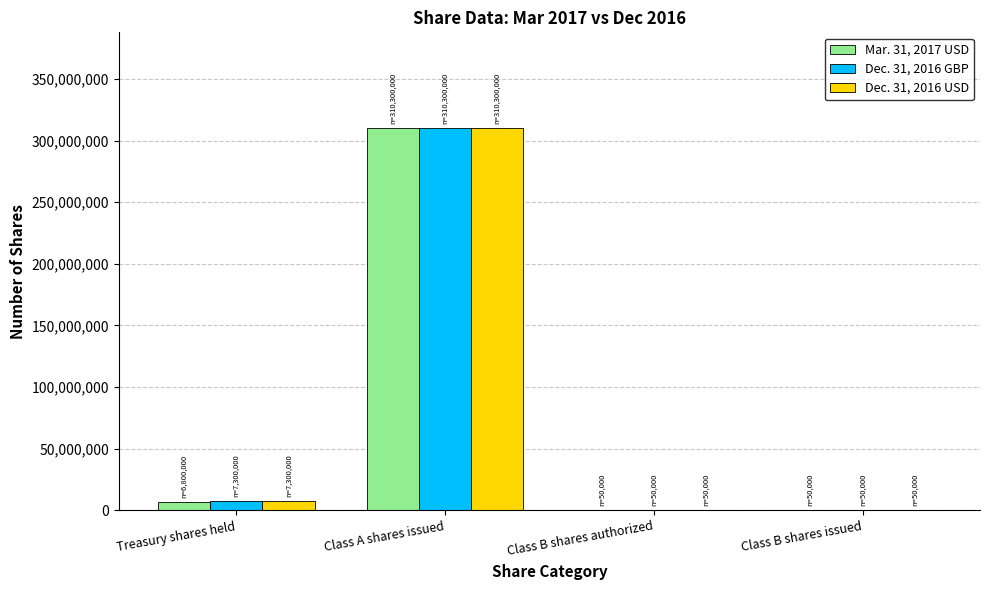

At which category is the sum across all series the highest?

Class A shares issued